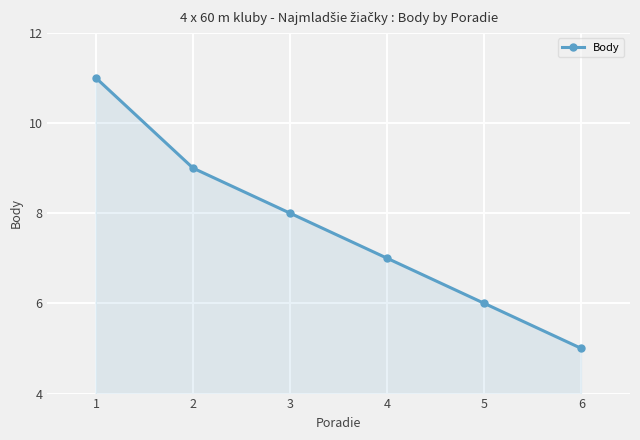

True or false: the data shows 2 at 5.

False